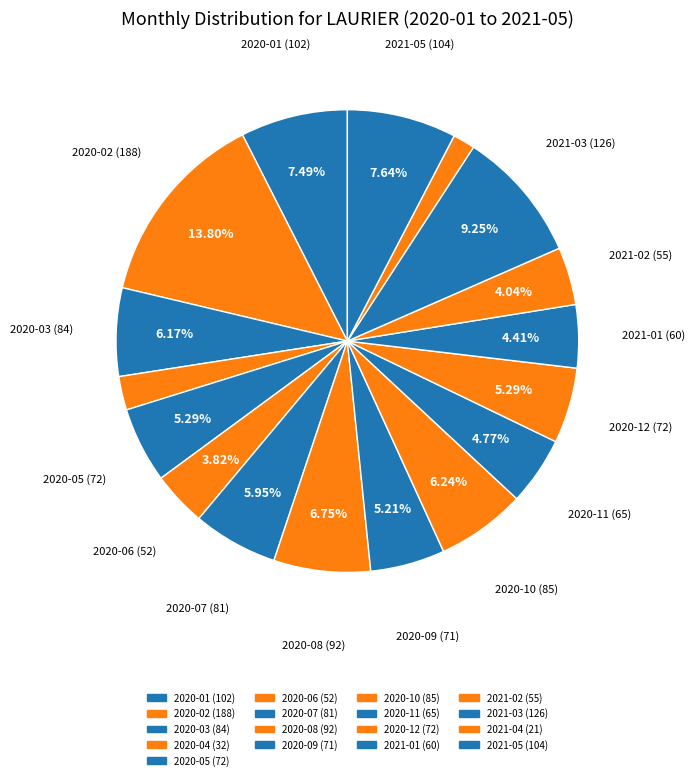

Rank the categories by value from highest to lowest.

2020-02, 2021-03, 2021-05, 2020-01, 2020-08, 2020-10, 2020-03, 2020-07, 2020-05, 2020-12, 2020-09, 2020-11, 2021-01, 2021-02, 2020-06, 2020-04, 2021-04